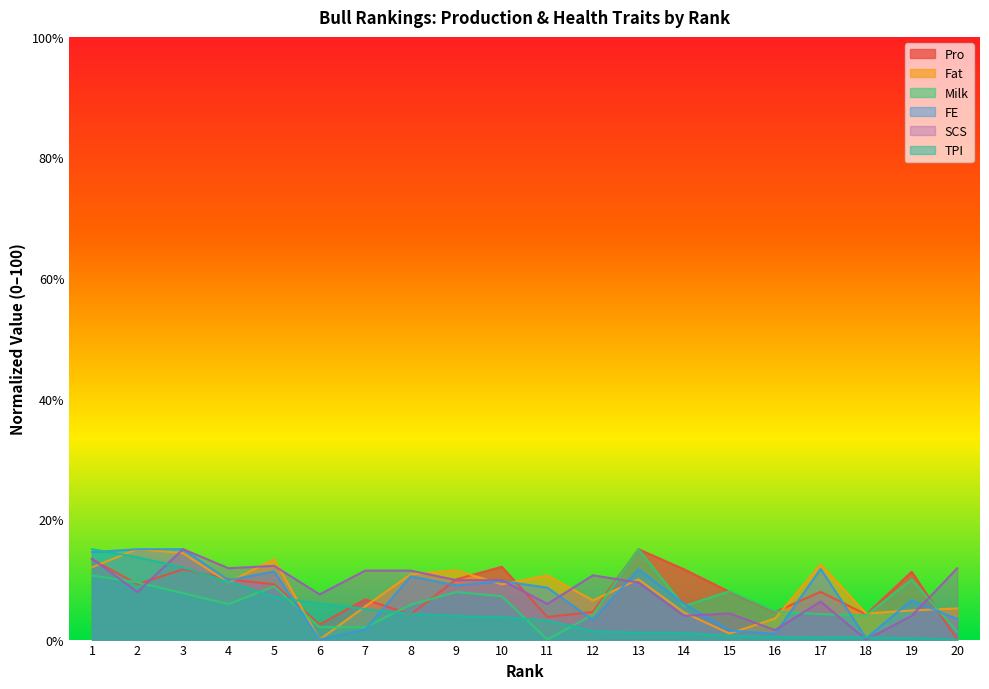

At which label is FE closest to 7?

19